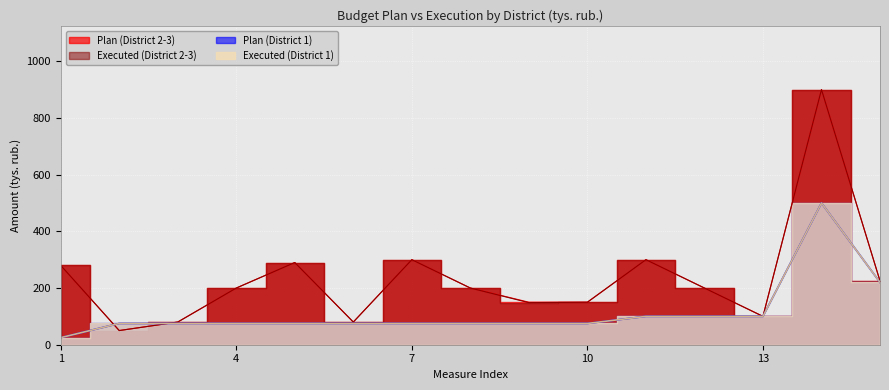

How many lines are shown in the chart?

4